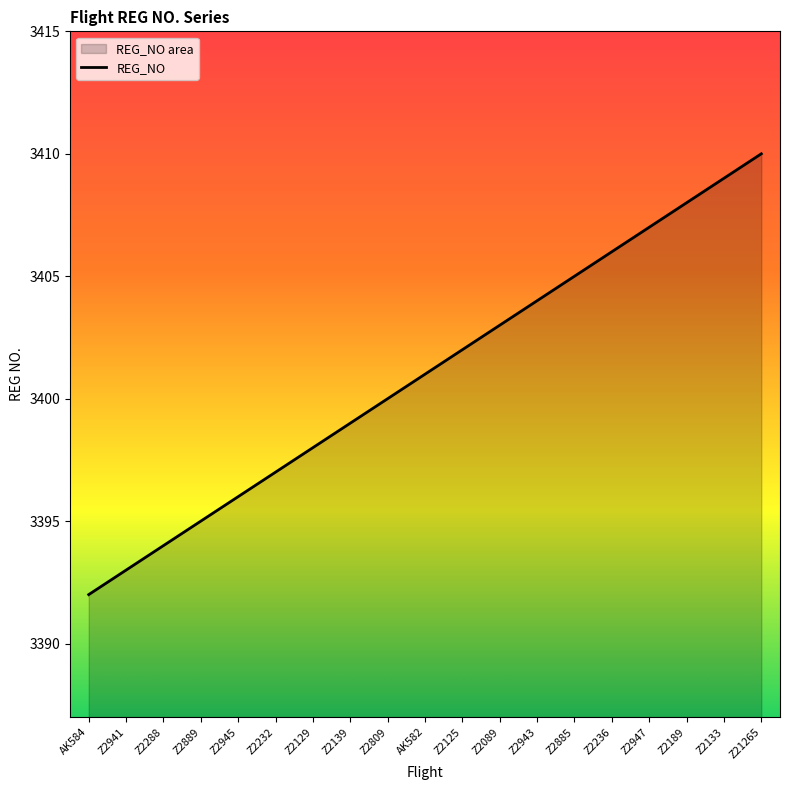

What is the value of the 1st point from the left?

3392